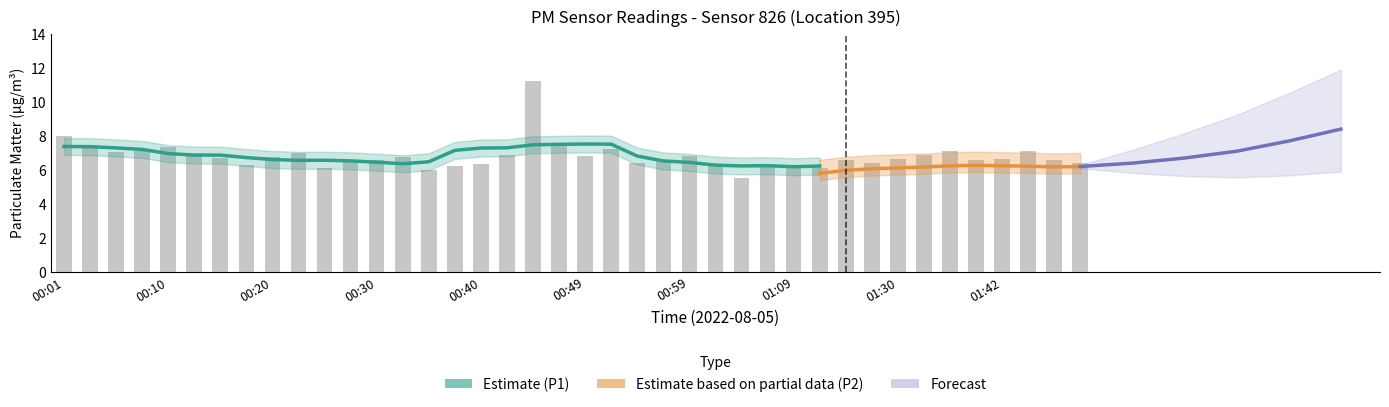

What is the difference between the second highest and second lowest values?

2.0